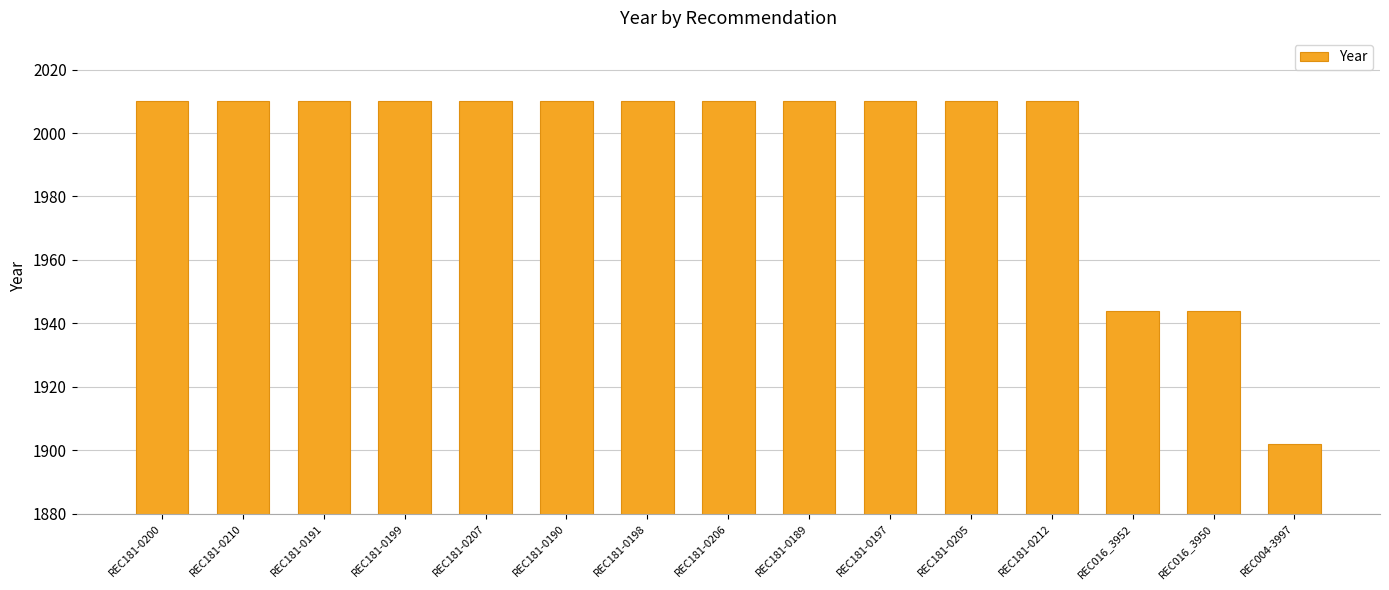

Reading left to right, what are all the values shown in this chart?

REC181-0200=2010	REC181-0210=2010	REC181-0191=2010	REC181-0199=2010	REC181-0207=2010	REC181-0190=2010	REC181-0198=2010	REC181-0206=2010	REC181-0189=2010	REC181-0197=2010	REC181-0205=2010	REC181-0212=2010	REC016_3952=1944	REC016_3950=1944	REC004-3997=1902